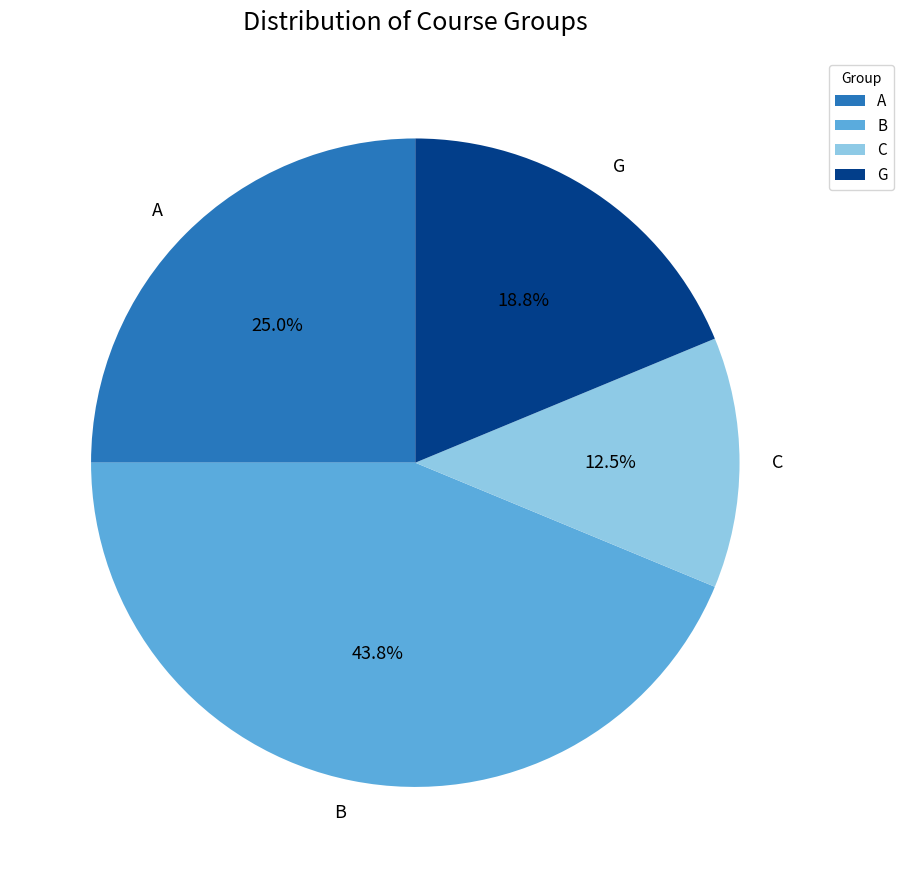

Is the sum of G and C greater than half?

No